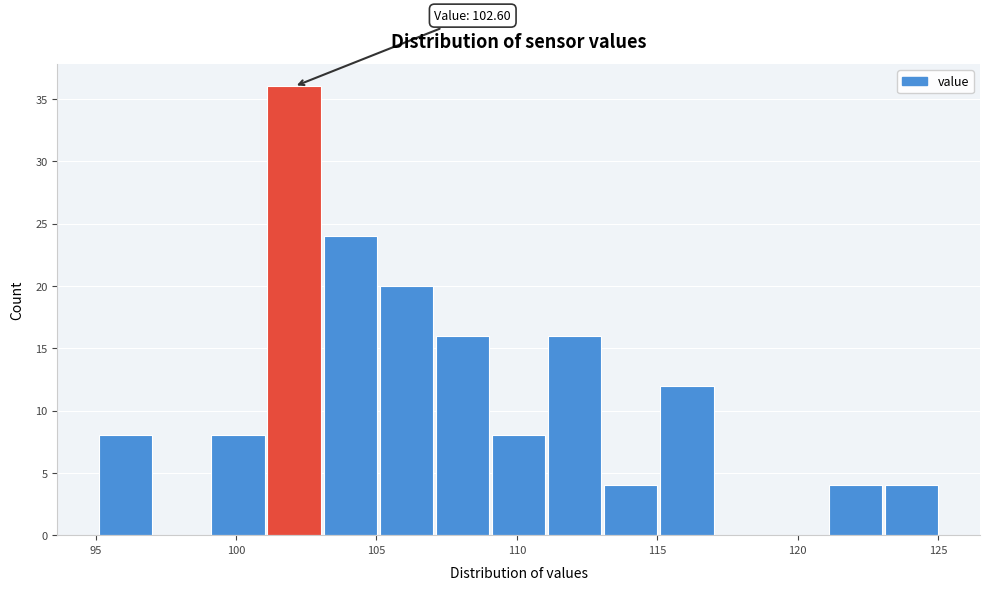

Read against the x-axis, roughly where is the centre of the tallest bar?

102.0